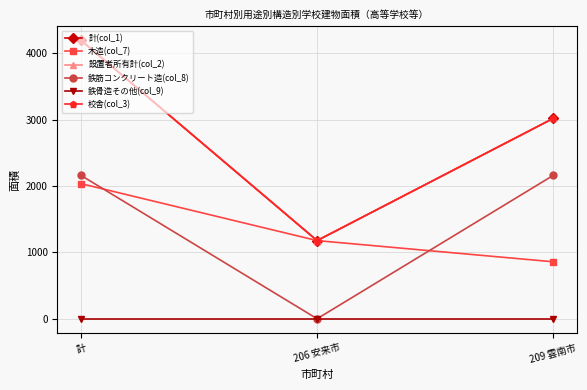

How many 校舎(col_3) values are between 1177 and 4194?

3